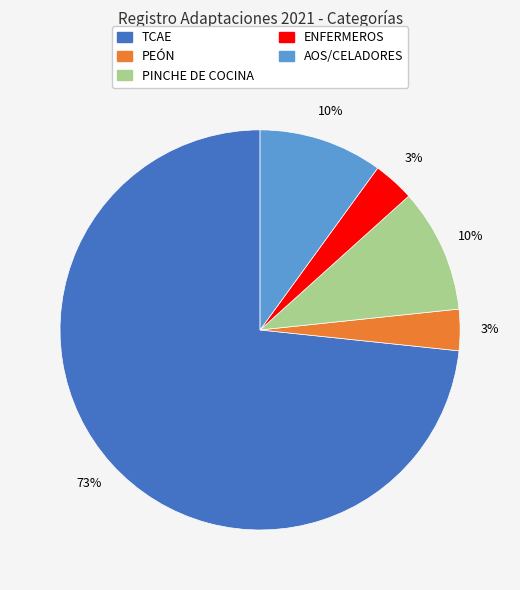

Count the number of slices in the pie.

5